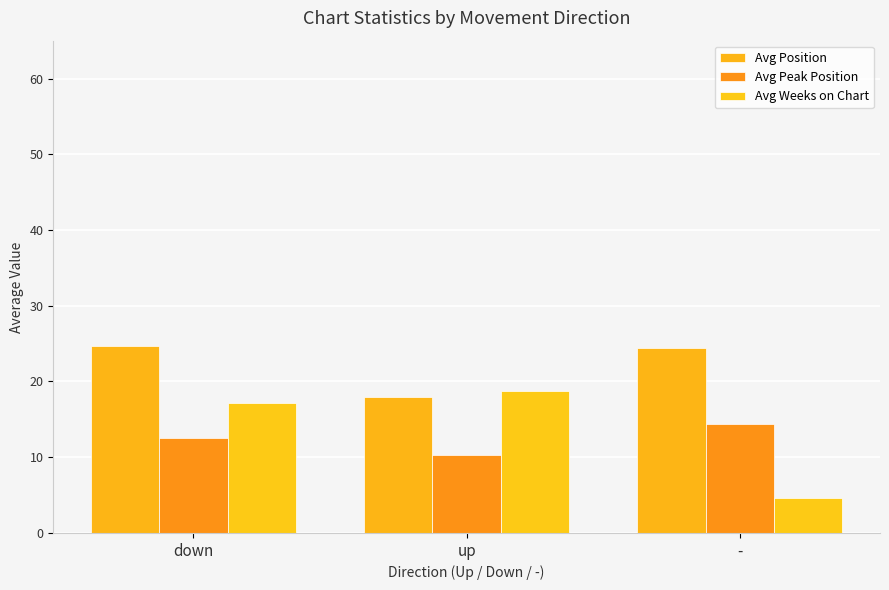

What is the total value across all series at -?

43.4